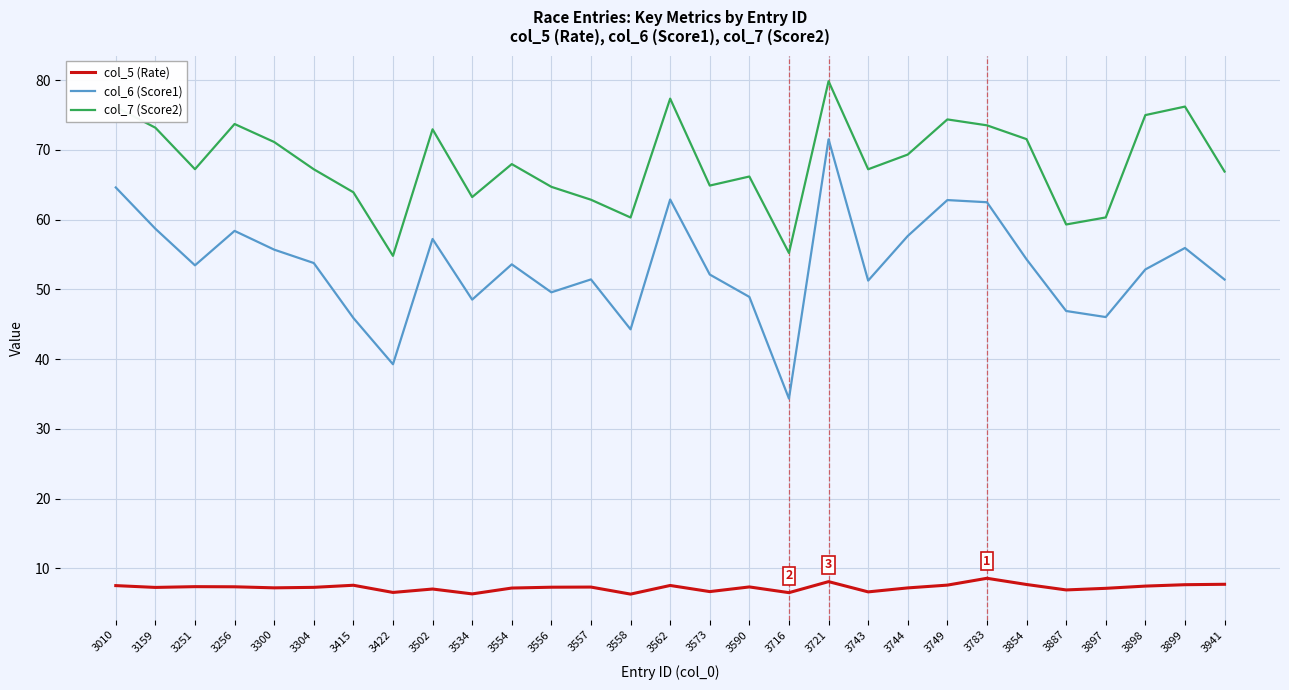

Rank the series at 3304 from lowest to highest value.

col_5 (Rate), col_6 (Score1), col_7 (Score2)